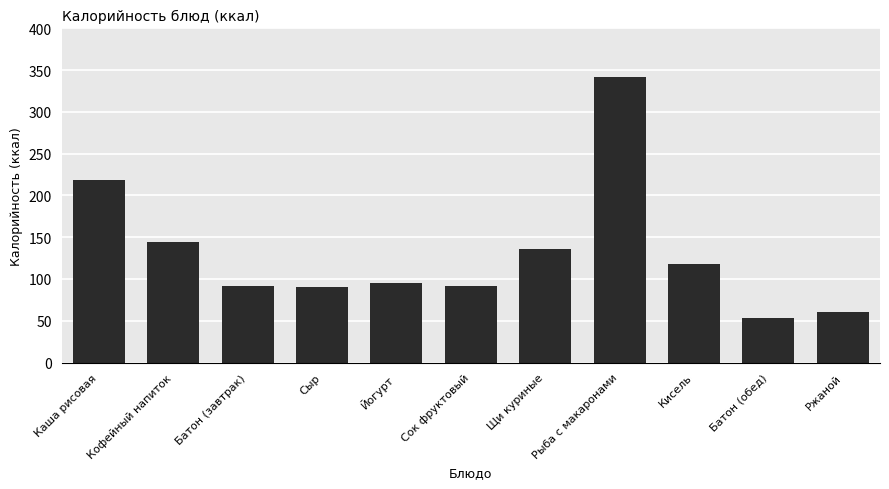

What is the value of the 1st bar from the left?

218